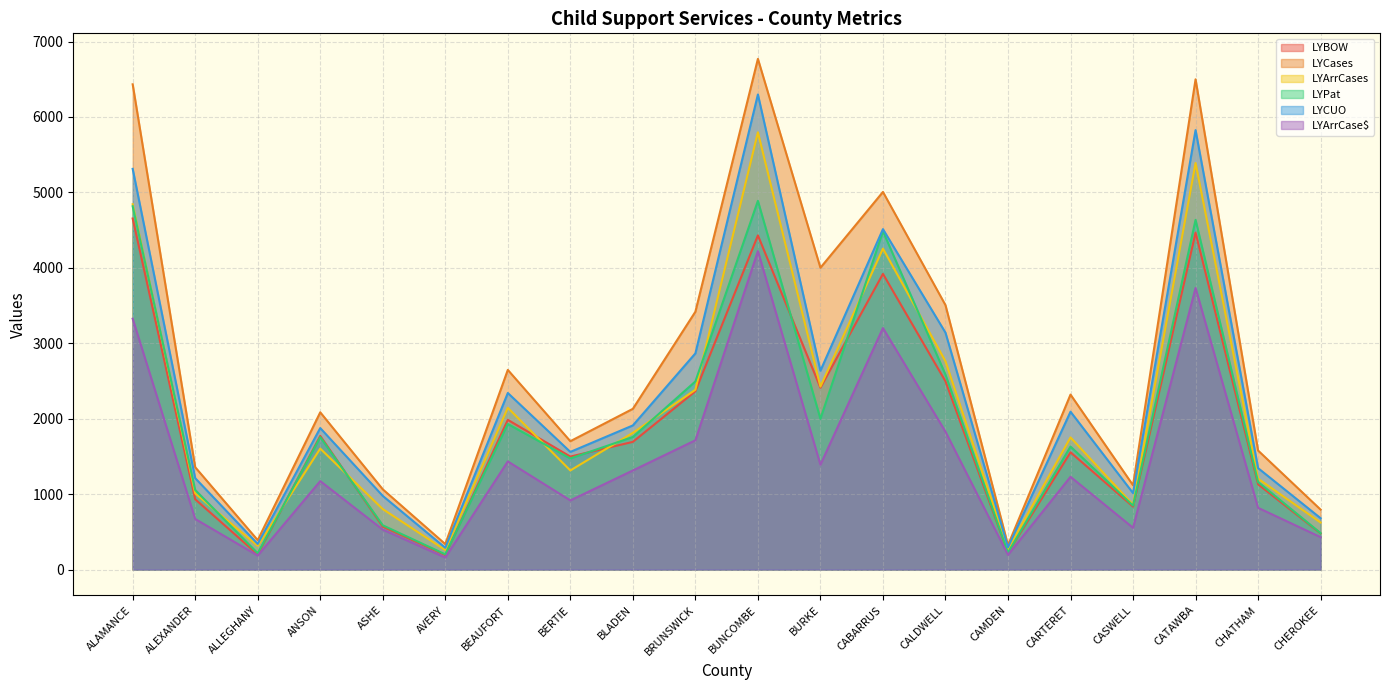

What is the value of the LYCases point at the 2nd from the left?

1357